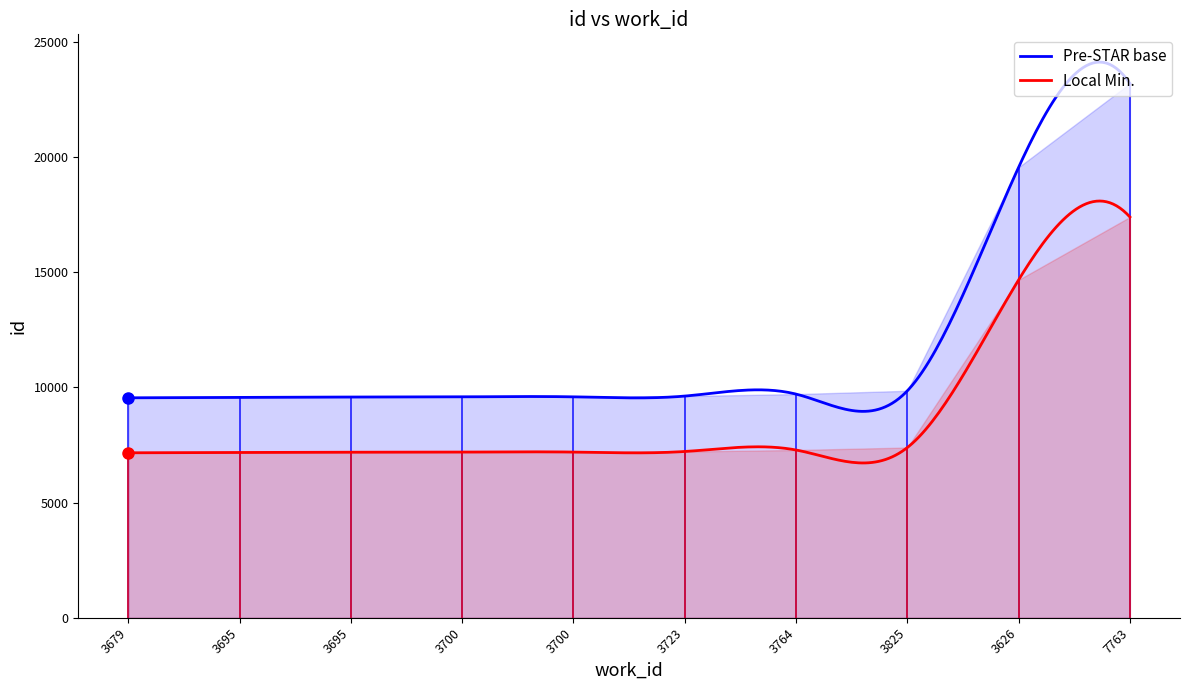

At which label does the data first exceed 9618?

3764